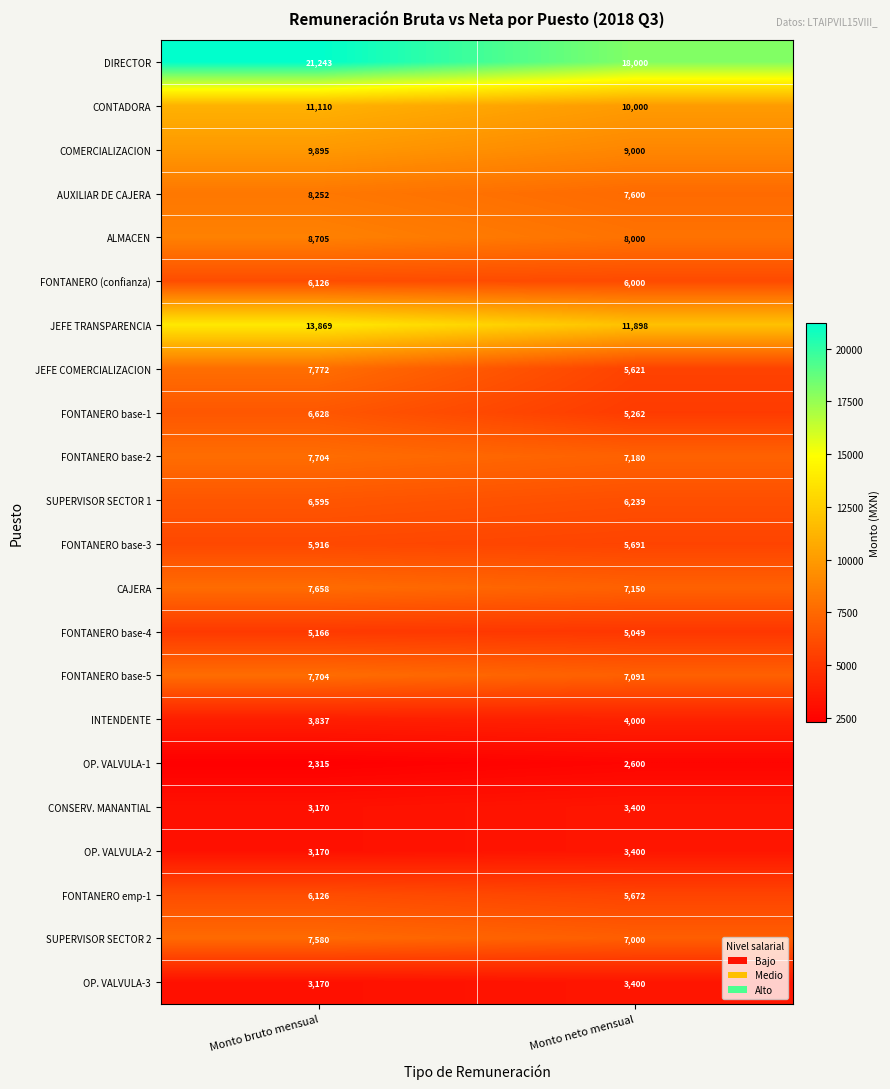

Which series has the largest range (max minus min)?

DIRECTOR